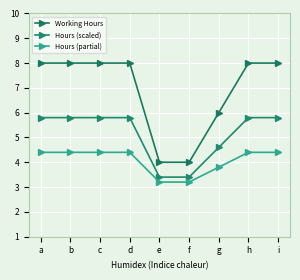

Does the chart have visible grid lines?

Yes